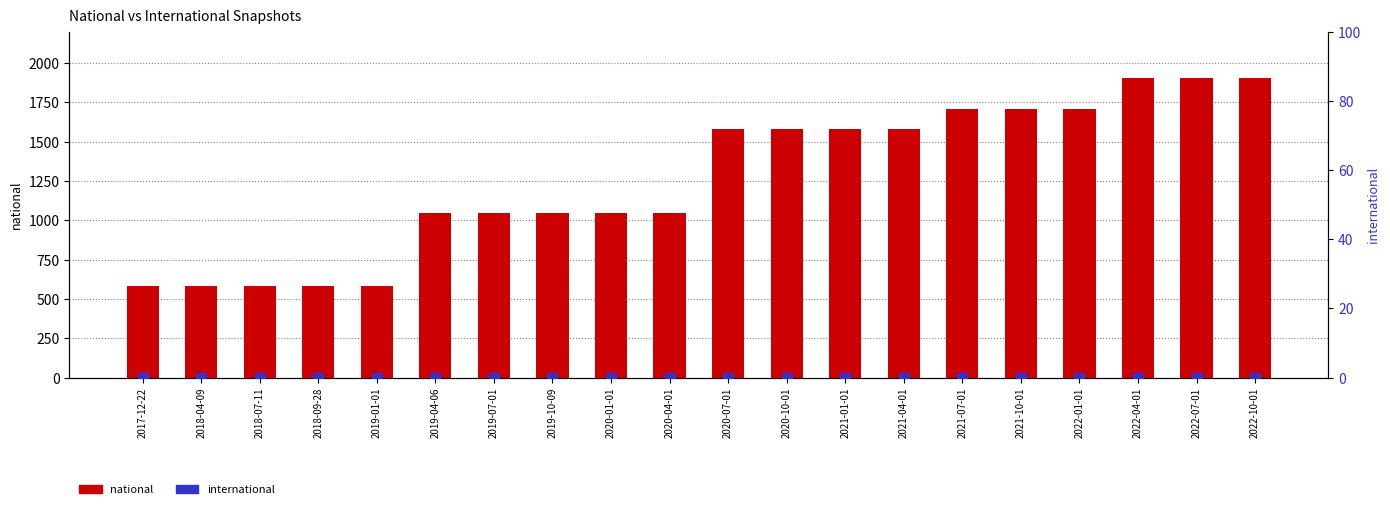

At which category is the sum across all series the highest?

2022-04-01